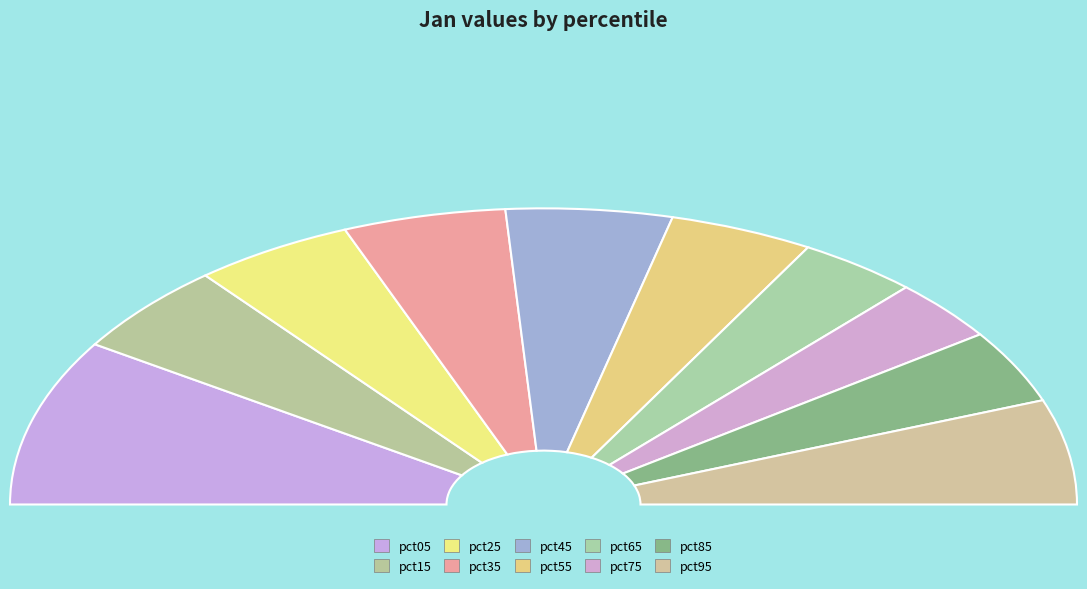

Is there a majority slice in this chart?

No